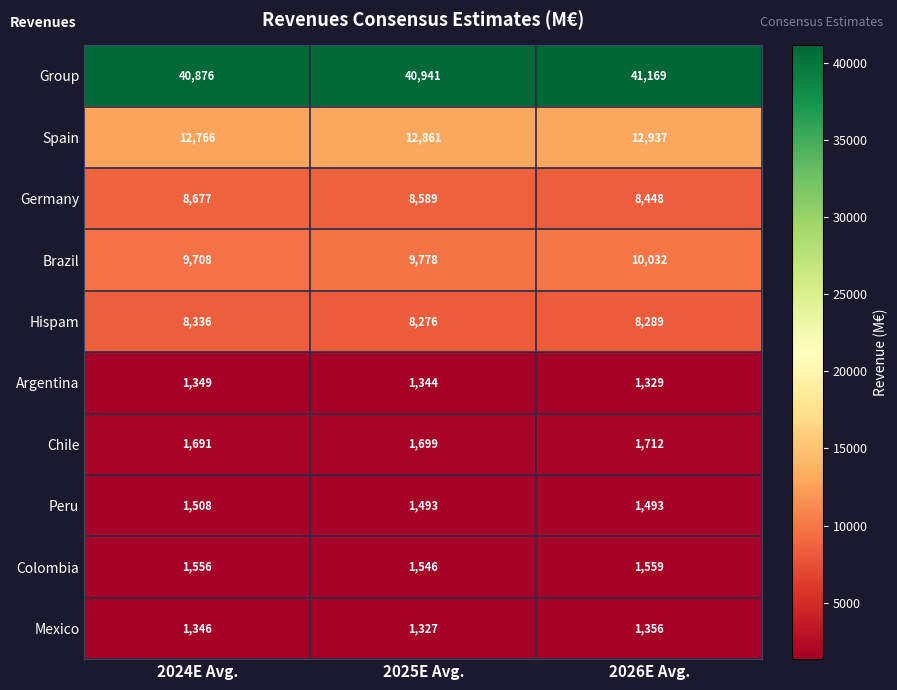

What is the maximum value for Spain?

12937